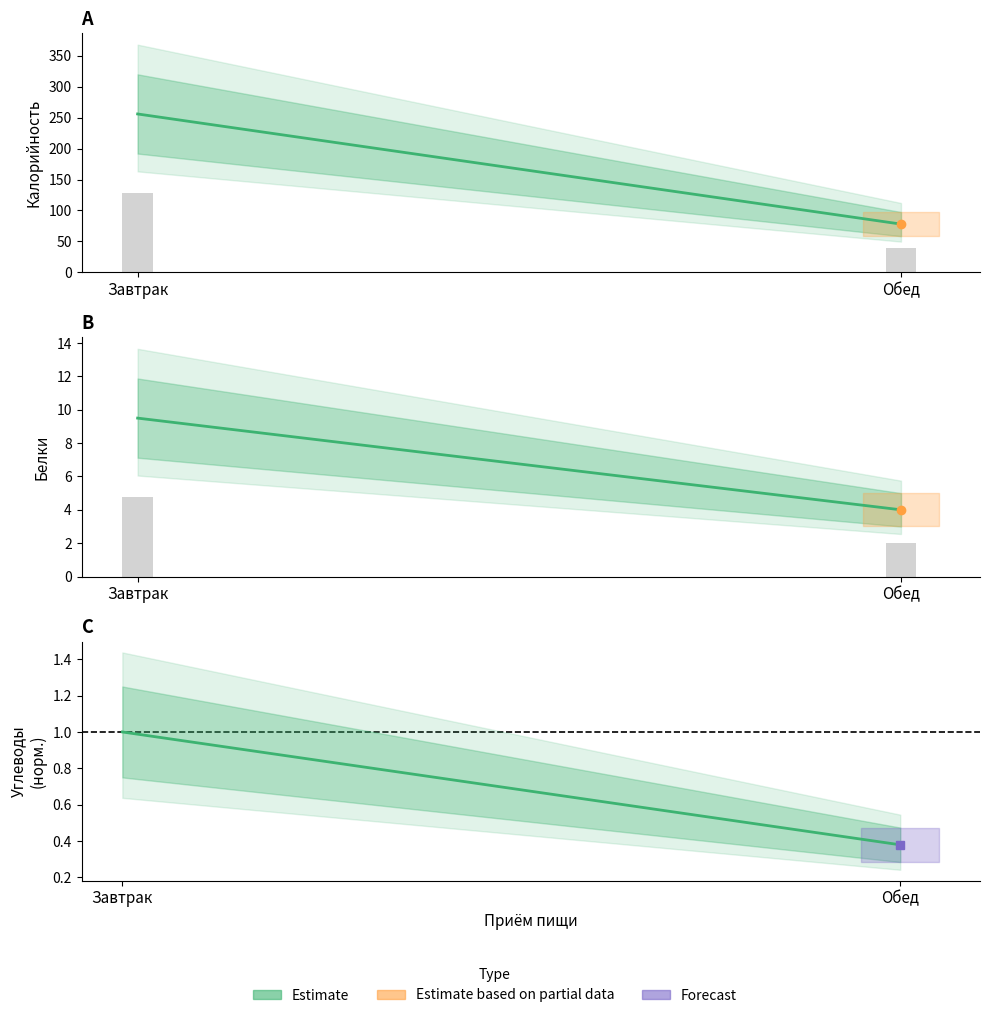

Which series has the widest spread of values?

Калорийность (estimate)